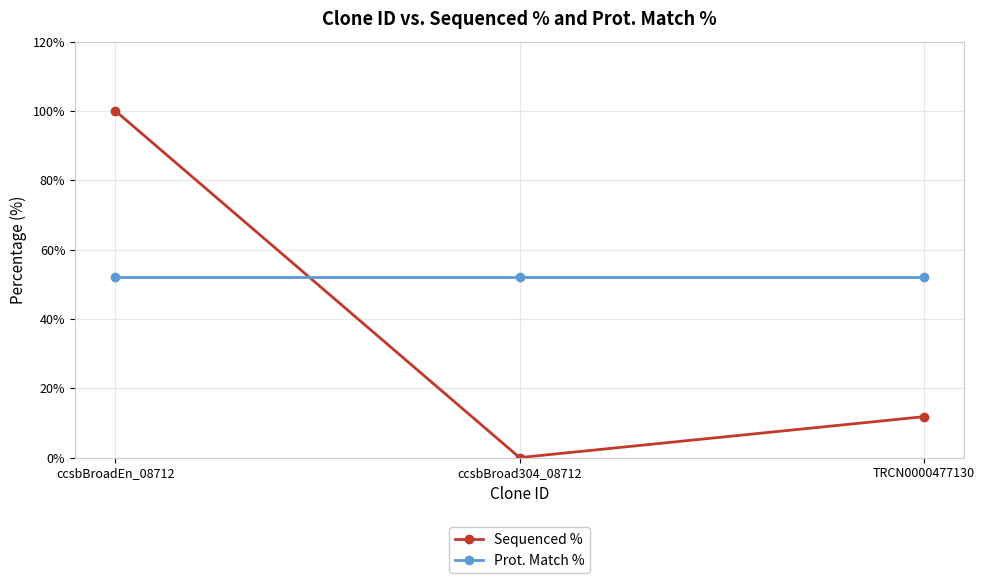

What is the maximum value for Prot. Match %?

52.1